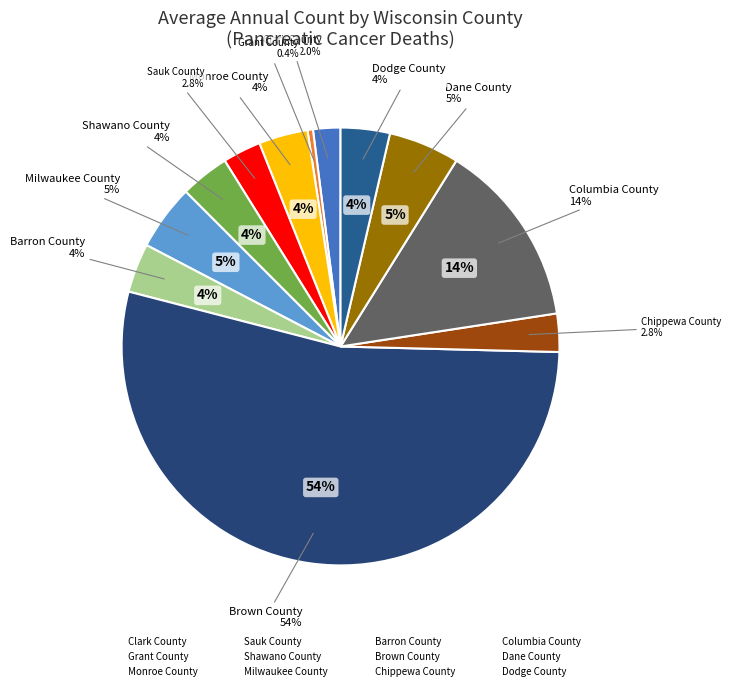

To the nearest percent, what is the combined percentage of Clark County and Sauk County?

5%